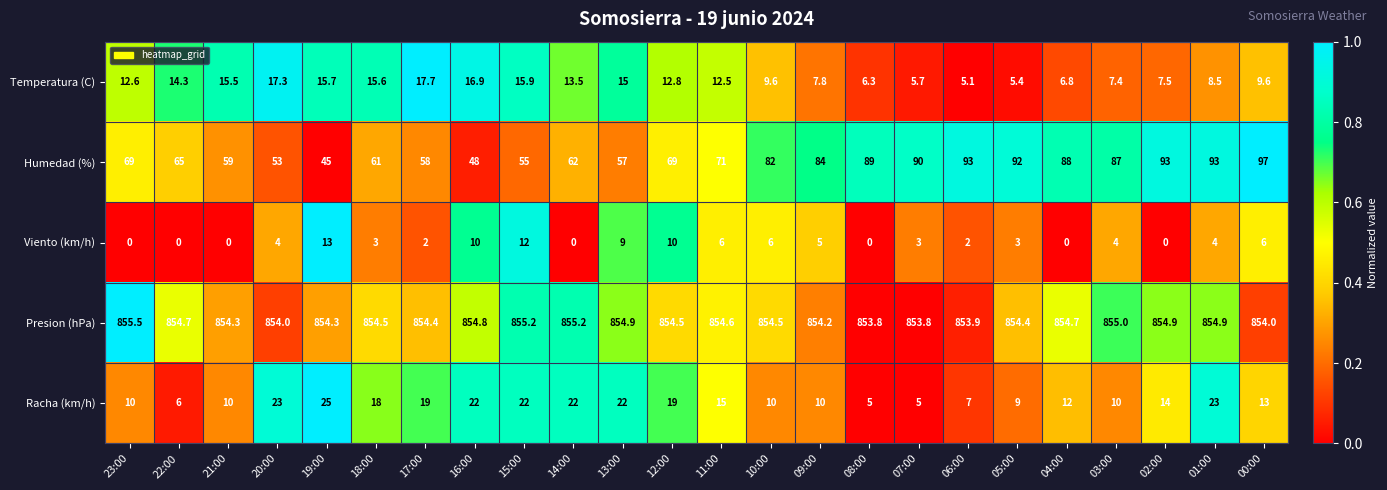

True or false: Presion (hPa) has a value of 854.0 at 20:00.

True